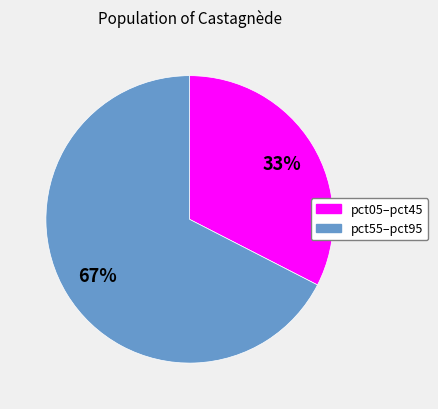

To the nearest percent, what is the average slice percentage?

50%